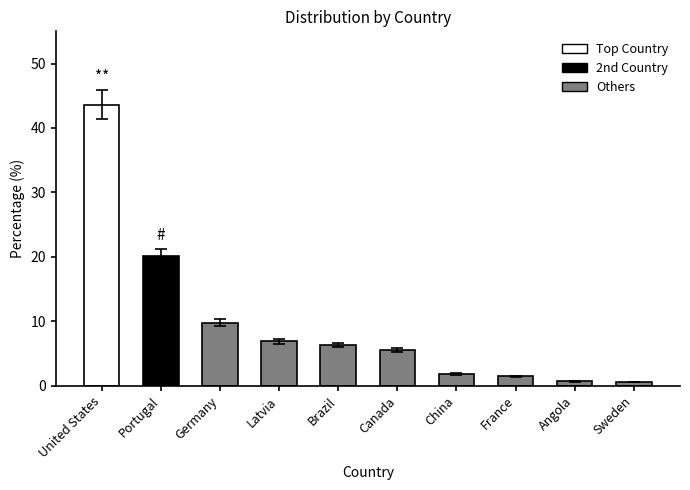

The value at Canada is 8.4. True or false?

False